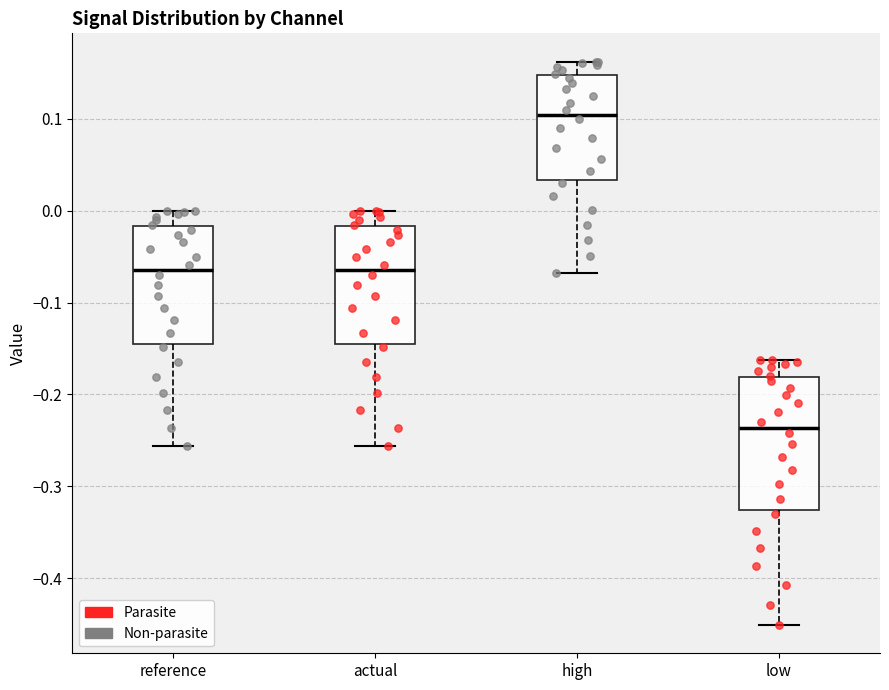

Reading left to right, read every box against the y-axis: the position of its median line, the range the box covers, and the ends of its whiskers. The values are not printed on the chart, so give them approximately, as read against the axis.

reference: median -0.06, box -0.14 to -0.02, whiskers -0.26 to 0.00
actual: median -0.06, box -0.14 to -0.02, whiskers -0.26 to 0.00
high: median 0.10, box 0.03 to 0.15, whiskers -0.07 to 0.16
low: median -0.24, box -0.33 to -0.18, whiskers -0.45 to -0.16